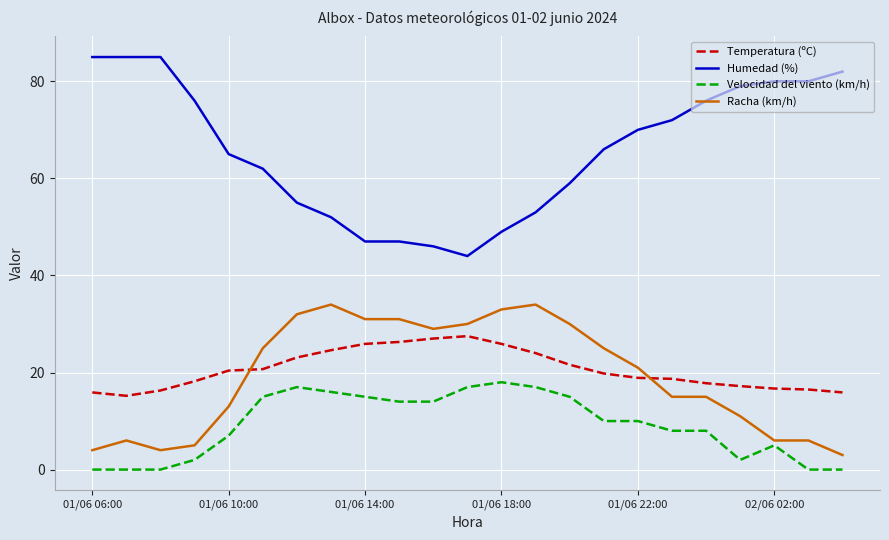

True or false: Temperatura (ºC) and Humedad (%) intersect in this chart.

False